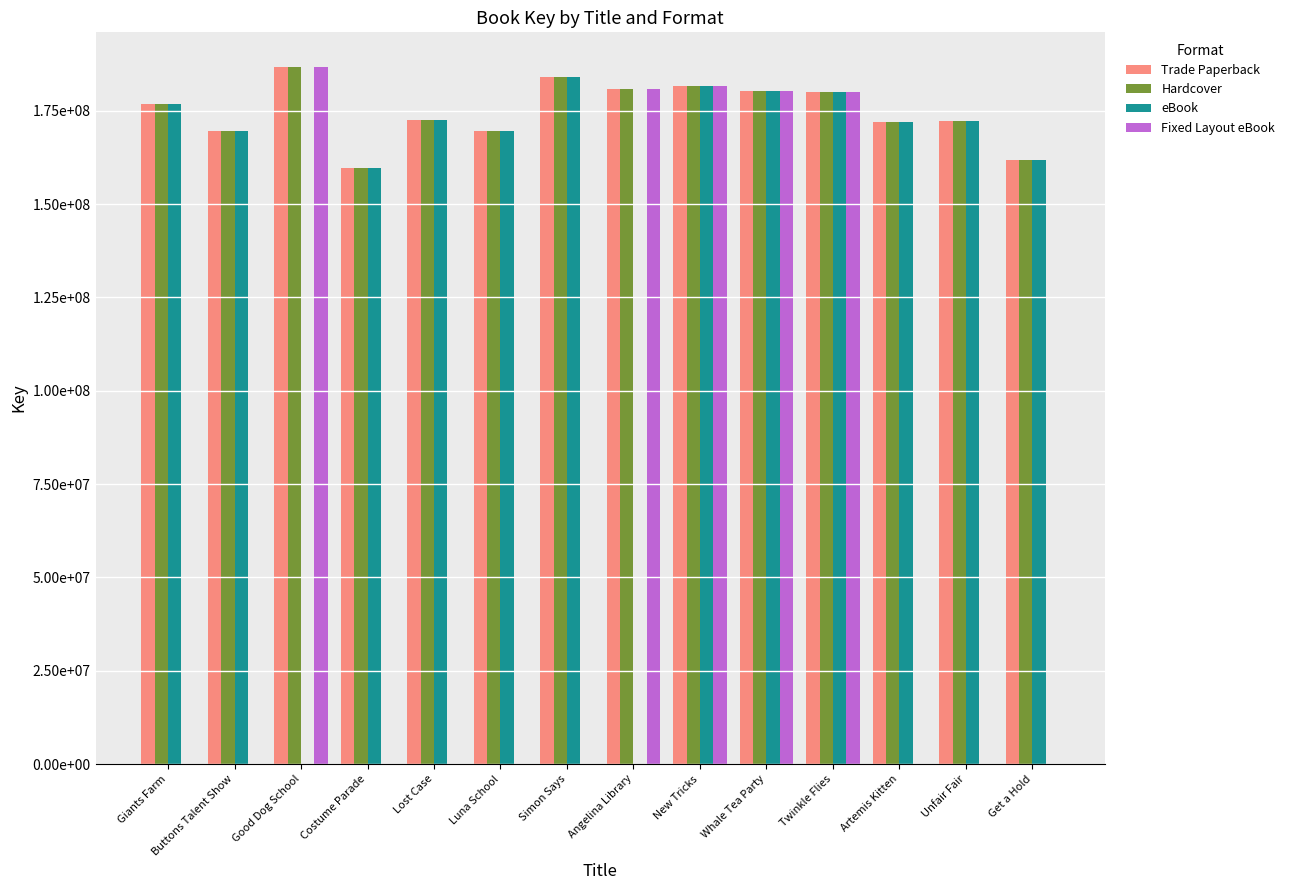

Are the bars horizontal?

No